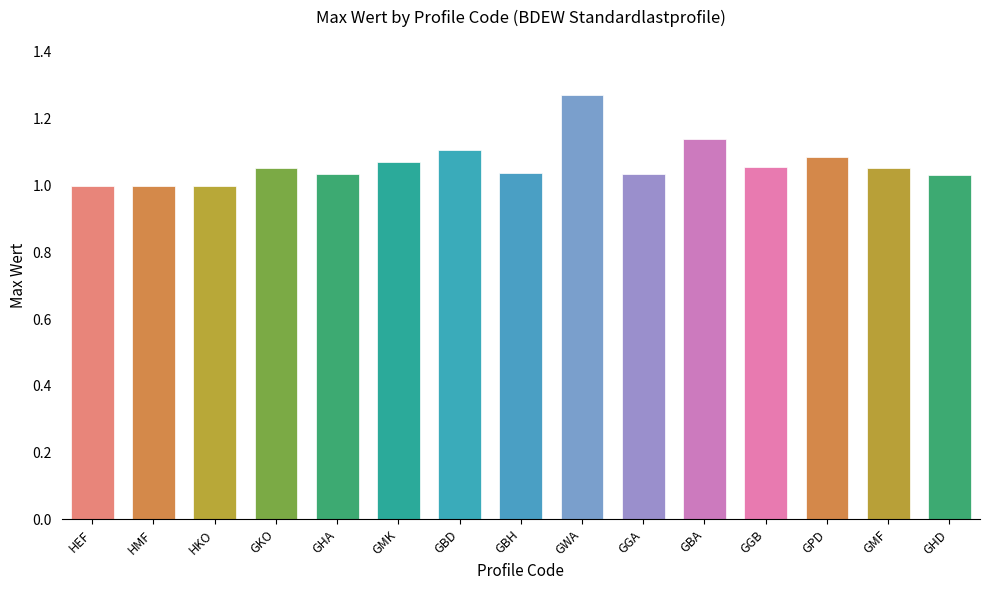

What is the label of the 13th bar from the left?

GPD